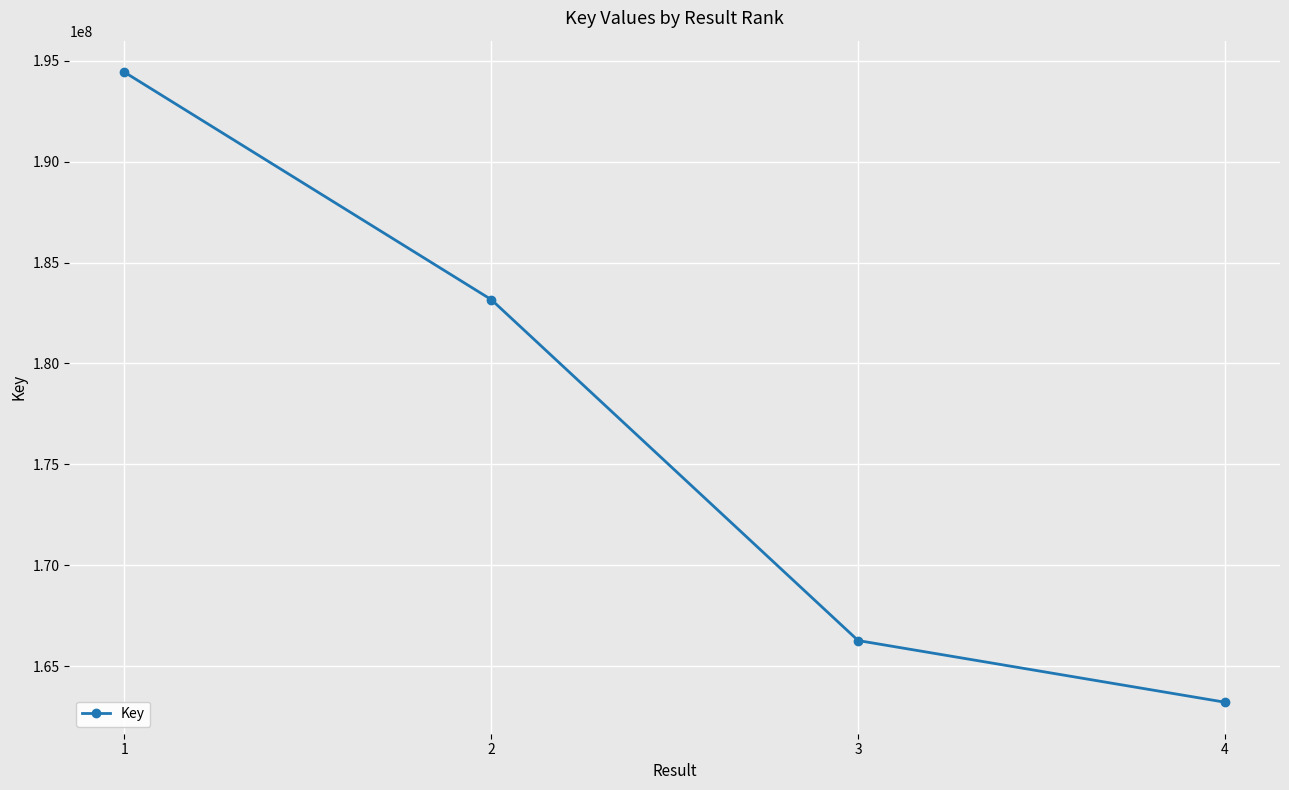

At which label is the value closest to 178822588?

2